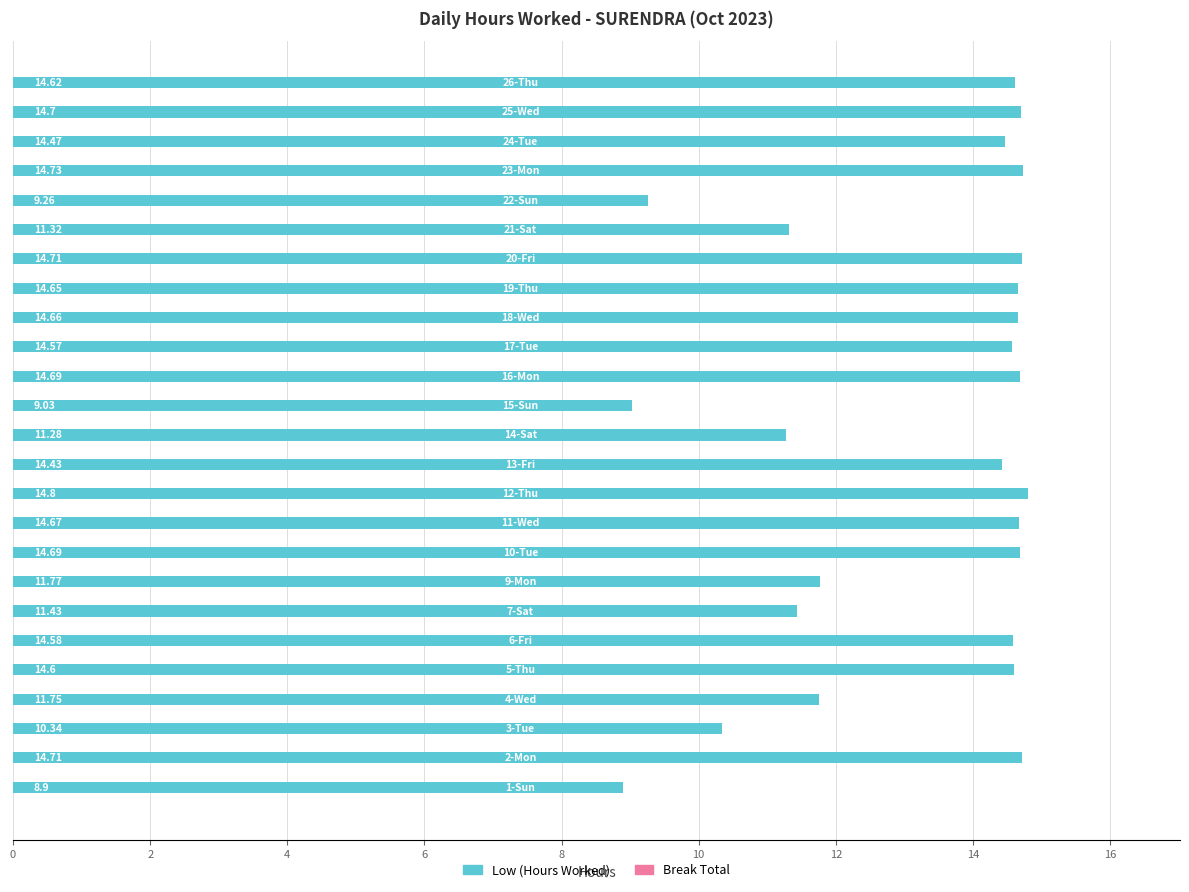

What is the difference between the maximum and minimum values?

5.9